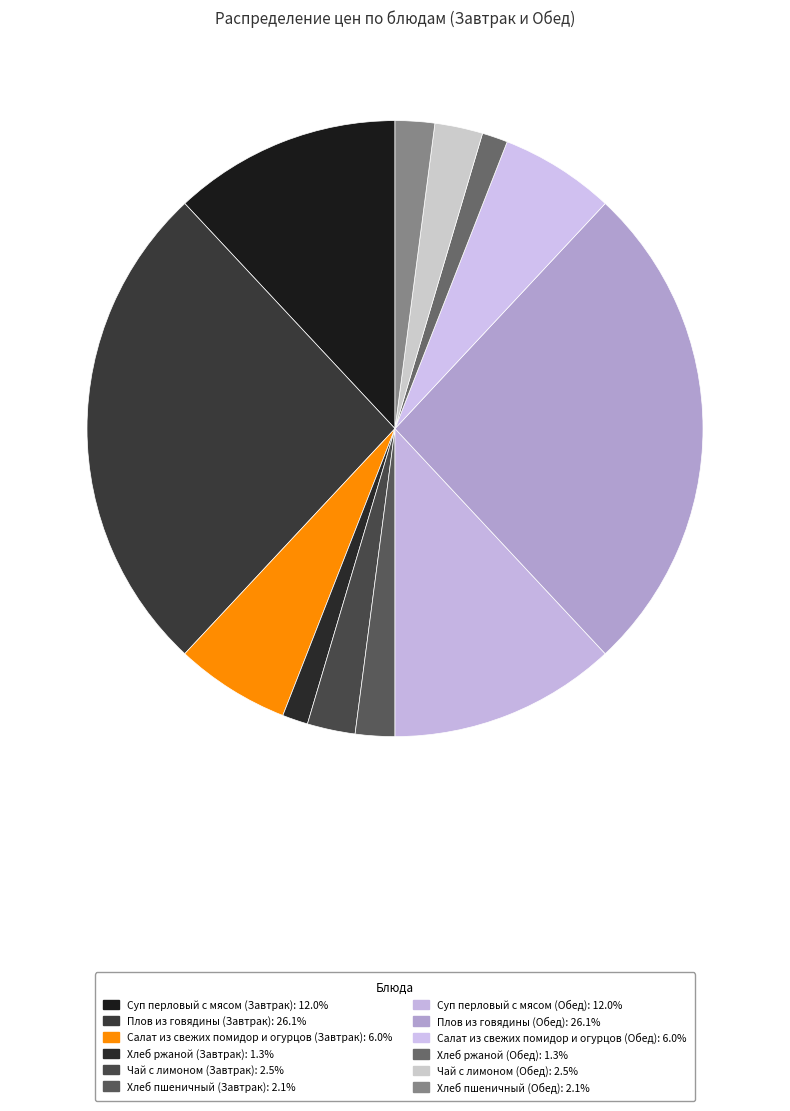

What percentage is the Суп перловый с мясом (Обед) slice, to the nearest percent?

12%